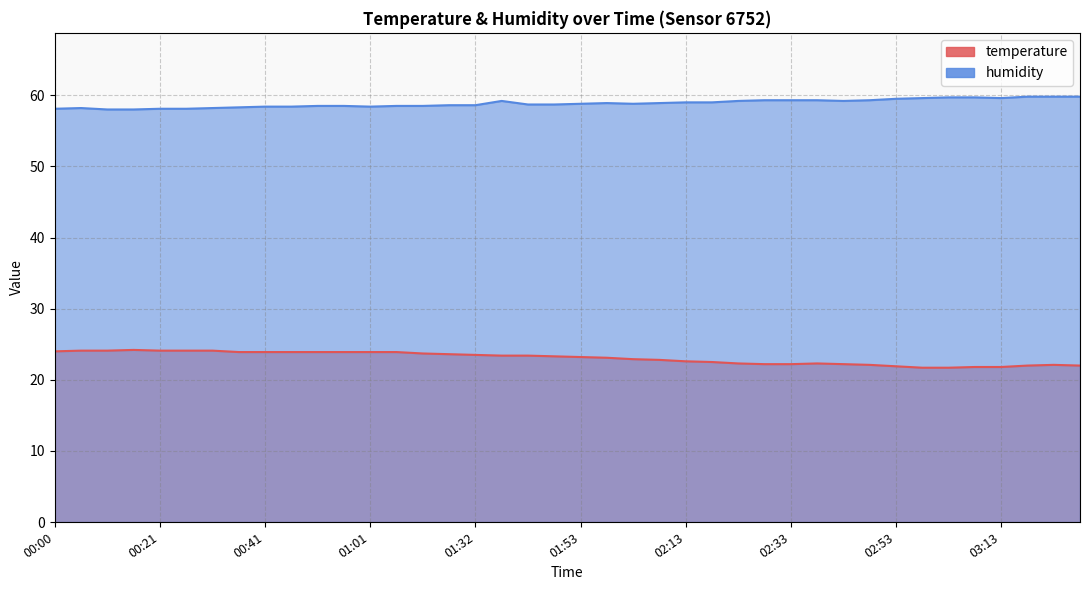

How many distinct data groups are displayed?

2